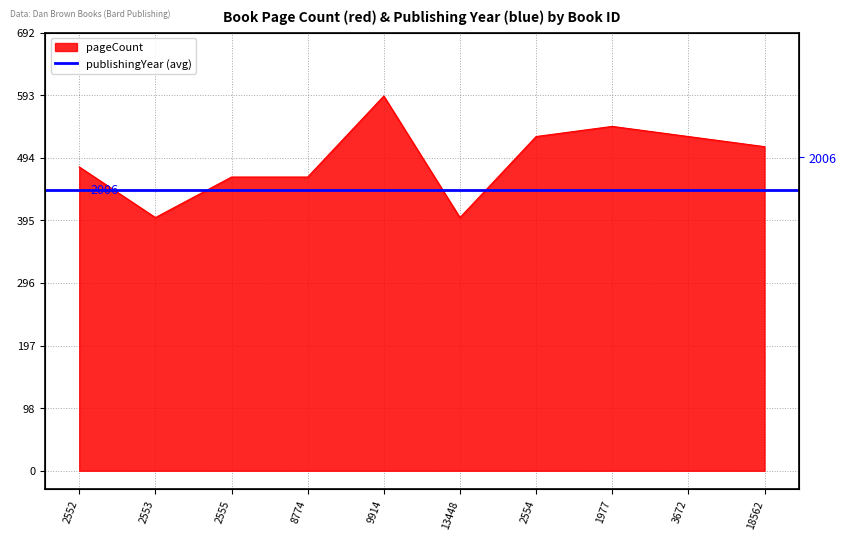

List the labels in order of value, largest first.

9914, 1977, 2554, 3672, 18562, 2552, 2555, 8774, 2553, 13448